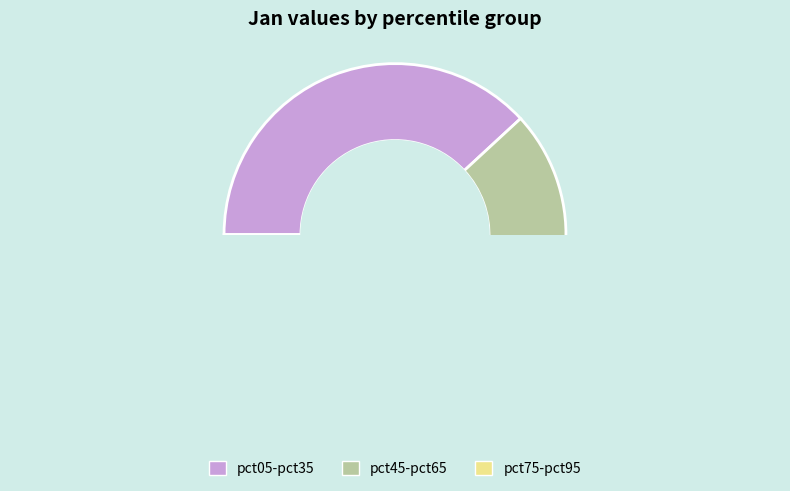

What is the total percentage of pct65 and pct25?

16.6%